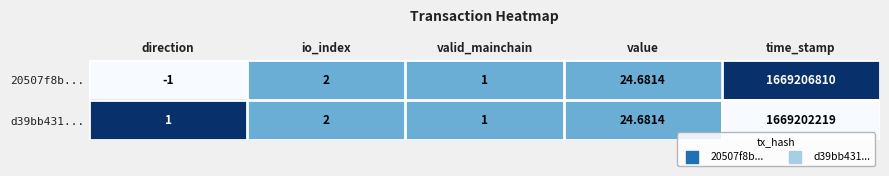

At which category is the sum across all series the highest?

time_stamp